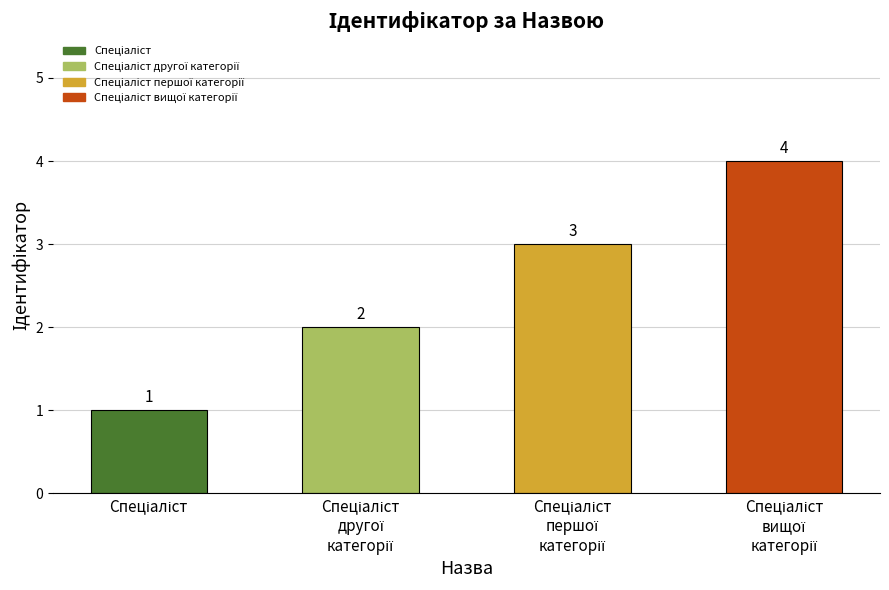

What is the difference between the maximum and minimum values?

3